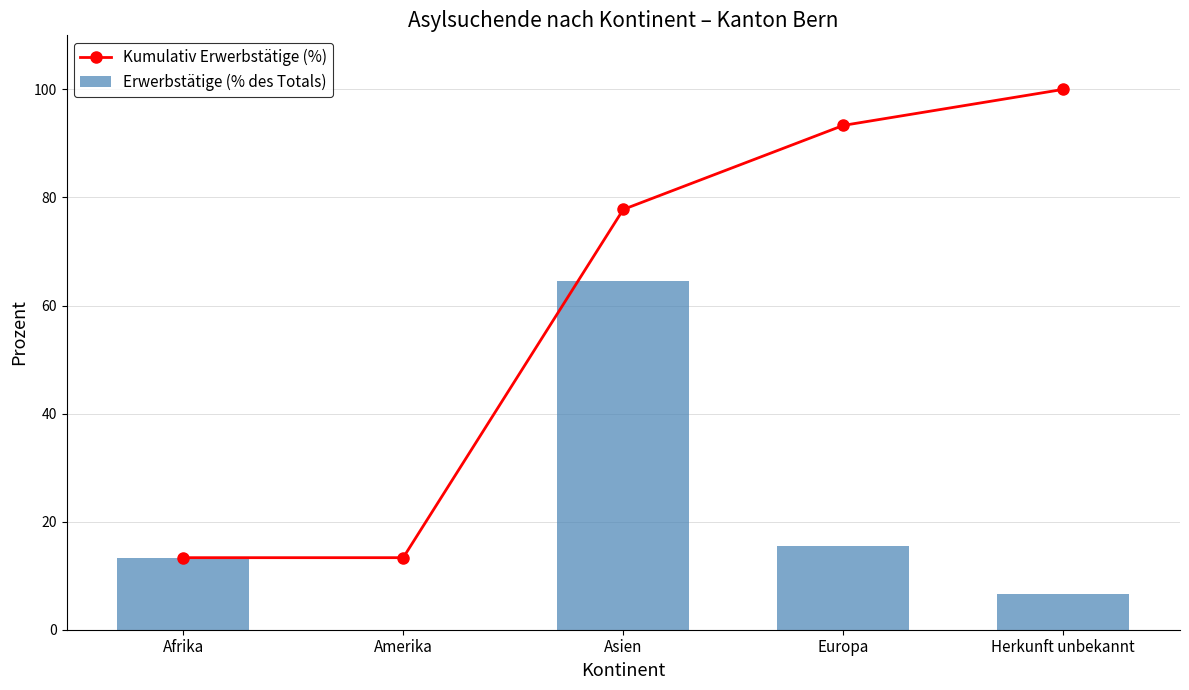

What is the approximate value of Erwerbstätige (% des Totals) at Afrika?

13.3